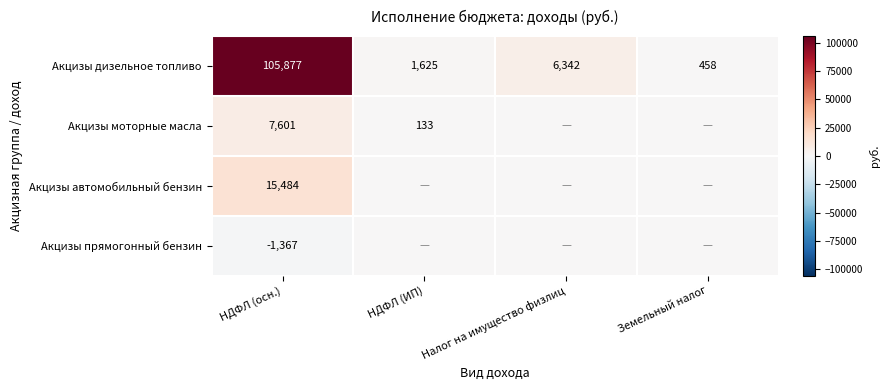

What is the difference between the maximum and minimum values in the Акцизы дизельное топливо series?

105419